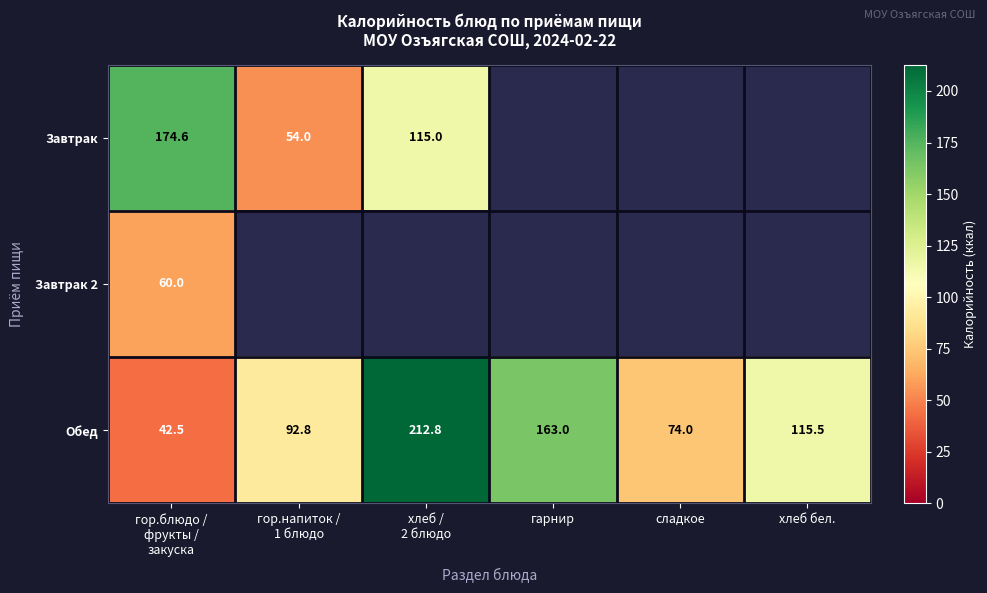

True or false: Обед has a value of 236.3 at гарнир.

False